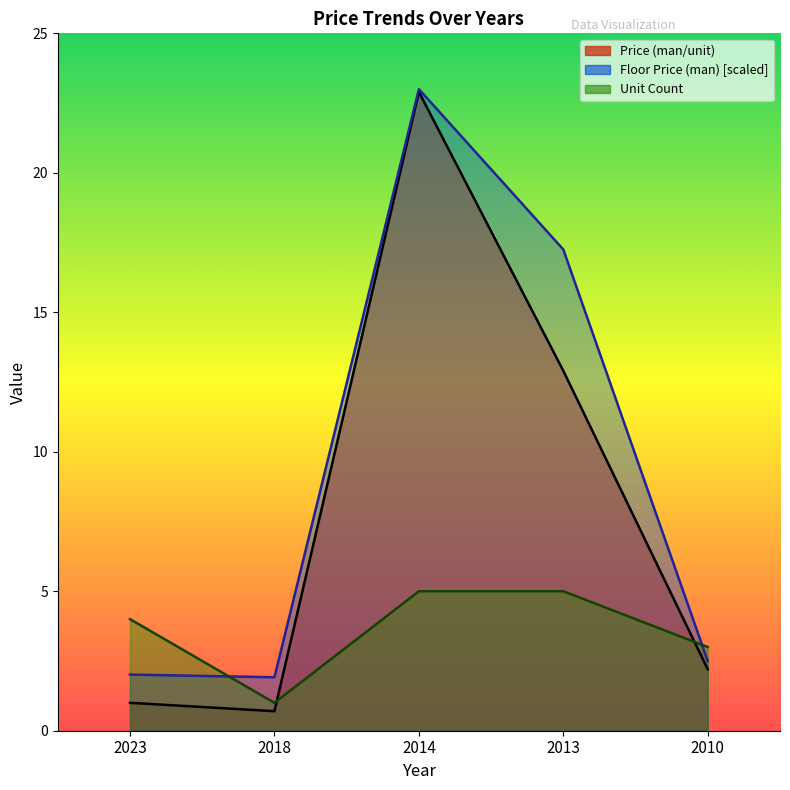

Reading left to right, transcribe all the data shown in this chart.

Price (man/unit): 2023=1.0	2018=0.7	2014=22.9	2013=12.9	2010=2.2
Floor Price (man): 2023=2.0	2018=1.9	2014=23.0	2013=17.2	2010=2.5
Unit Count: 2023=4.0	2018=1.0	2014=5.0	2013=5.0	2010=3.0